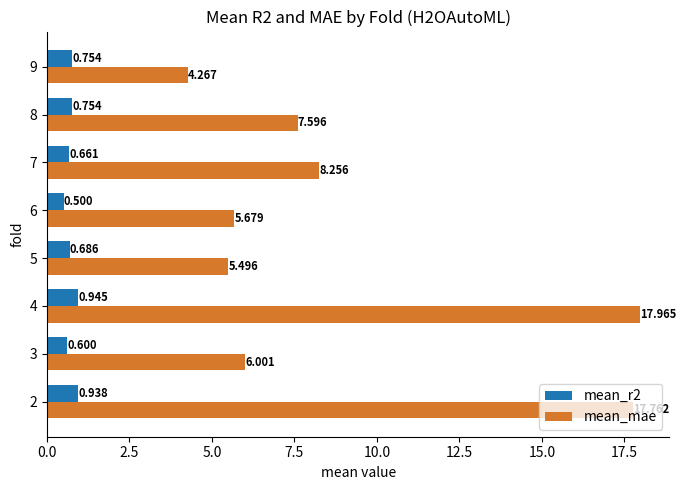

Which series has the largest range (max minus min)?

mean_mae